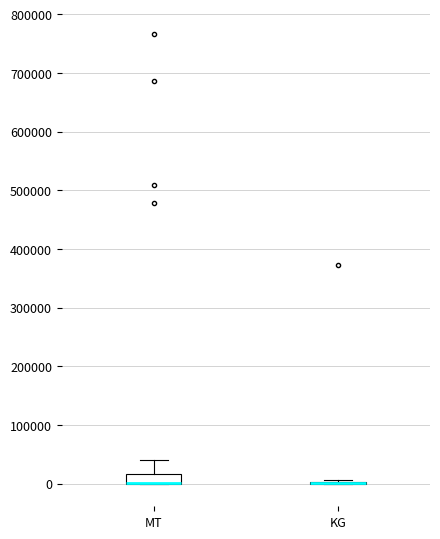

Reading left to right, read every box against the y-axis: the position of its median line, the range the box covers, and the ends of its whiskers. The values are not printed on the chart, so give them approximately, as read against the axis.

MT: median 0 (drawn on the box's lower edge), box 0 to 20000, whiskers 0 to 40000
KG: box collapsed to a line at 0, whiskers 0 to 10000